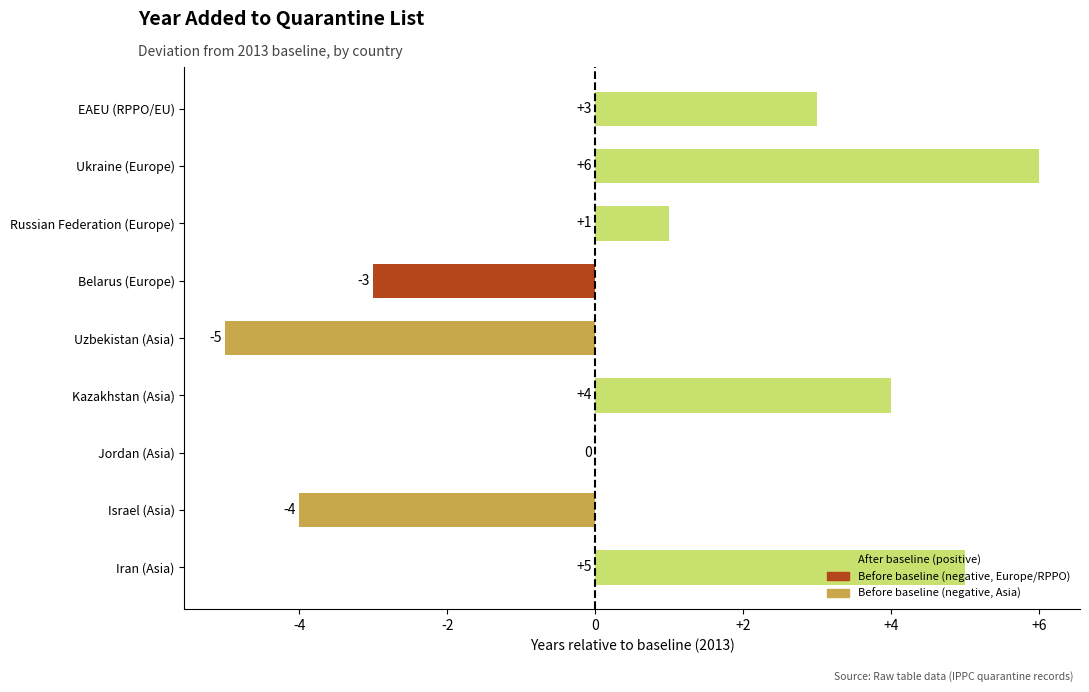

What is the change in value from Israel (Asia) to Kazakhstan (Asia)?

+8